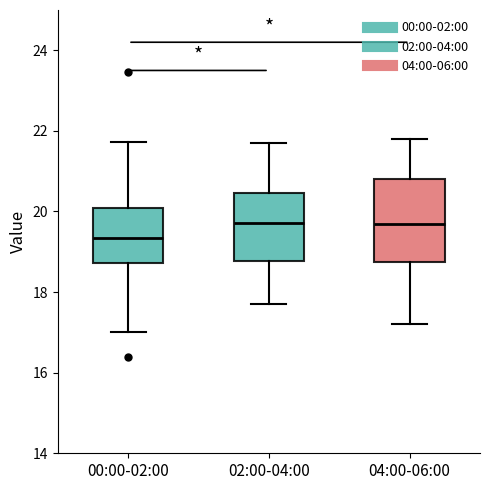

Reading left to right, transcribe this box plot: for each box, give where its median line is, the range the box spans, and where its two whiskers end, as read against the y-axis. The values are not printed on the chart, so give them approximately, as read against the axis.

00:00-02:00: median 19.4, box 18.8 to 20.0, whiskers 17.0 to 21.8
02:00-04:00: median 19.8, box 18.8 to 20.4, whiskers 17.8 to 21.8
04:00-06:00: median 19.8, box 18.8 to 20.8, whiskers 17.2 to 21.8